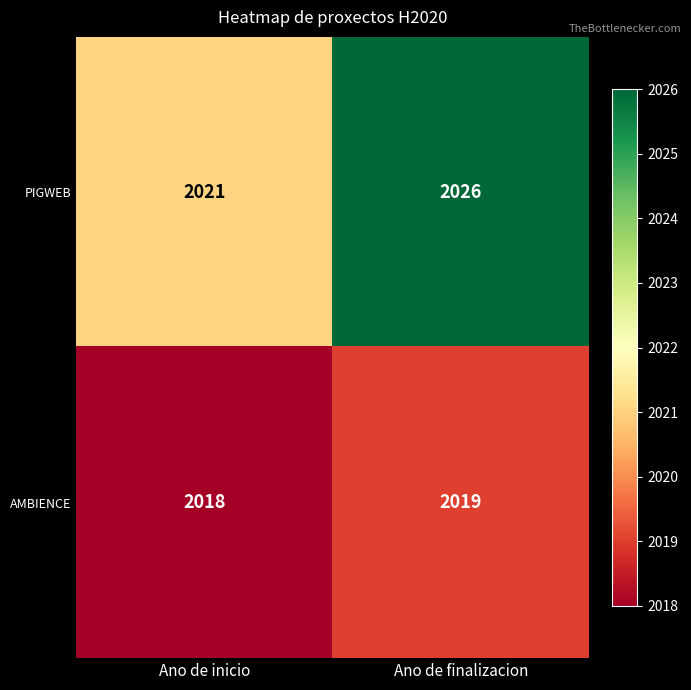

Rank the series by their average value, from lowest to highest.

AMBIENCE, PIGWEB